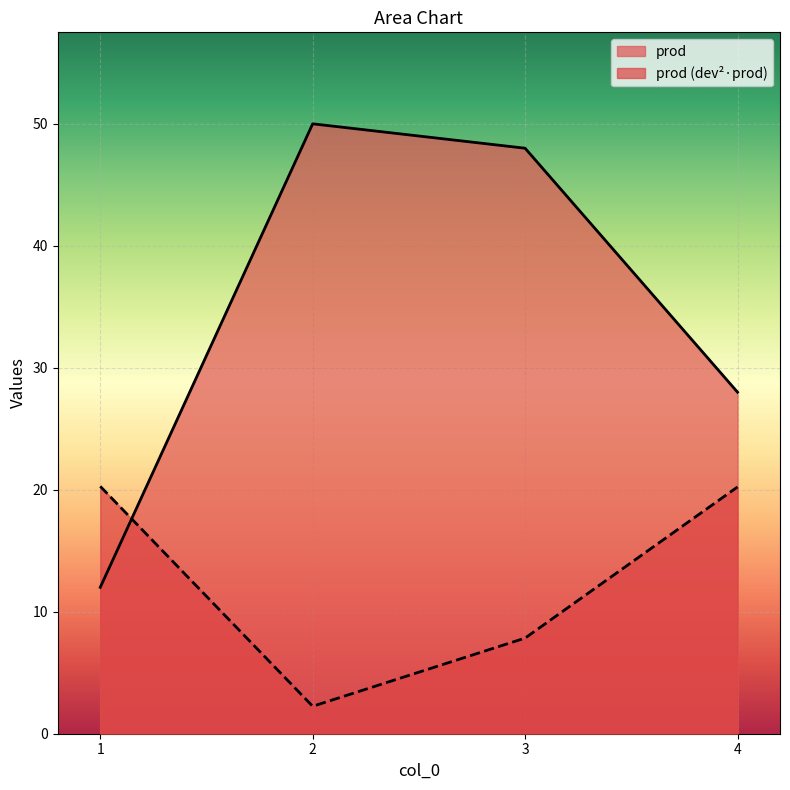

What is the total value across all series at 3?

55.8